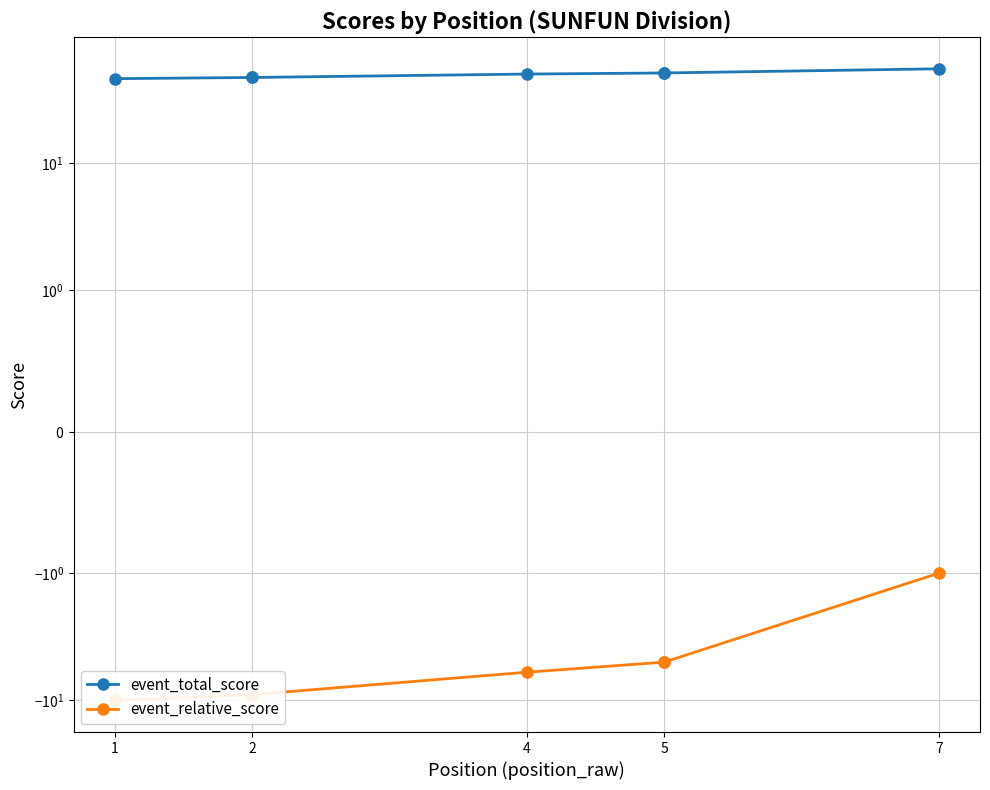

What is the highest value of the event_total_score series?

55